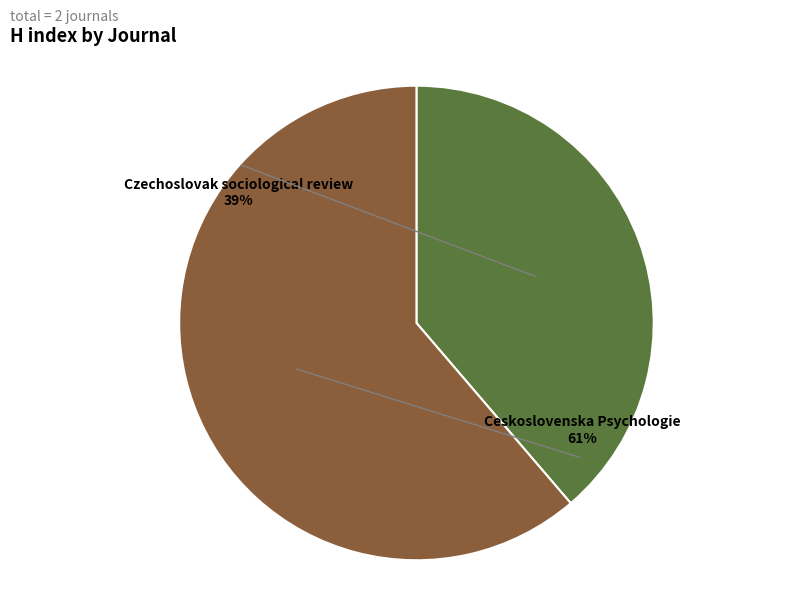

To the nearest percent, what is the difference between the Czechoslovak sociological review and Ceskoslovenska Psychologie slice percentages?

23%